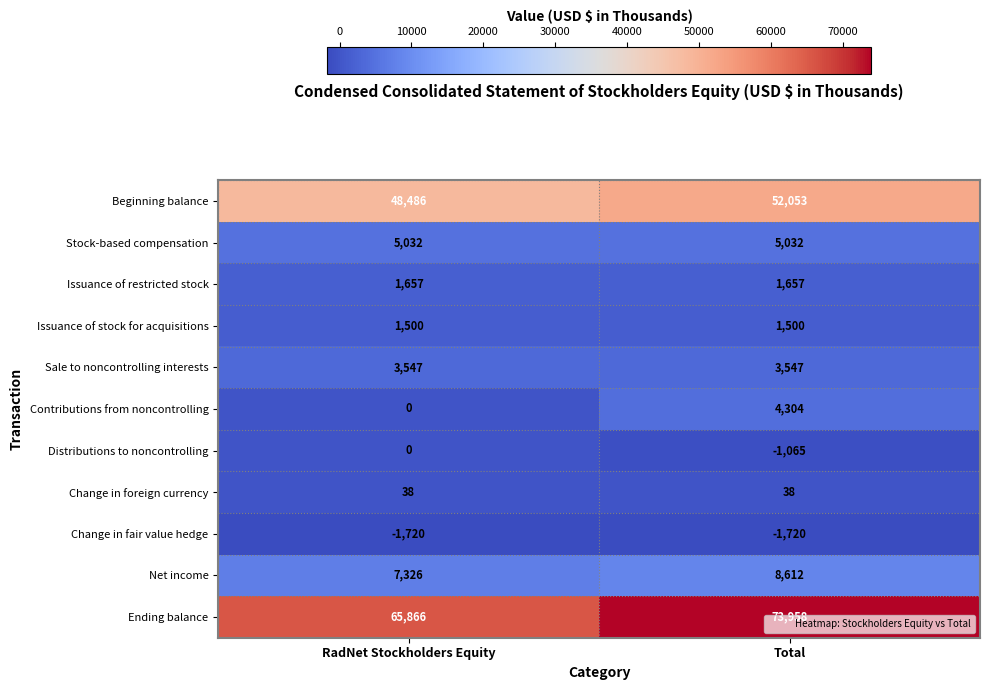

At how many categories does at least one series exceed 41499?

2